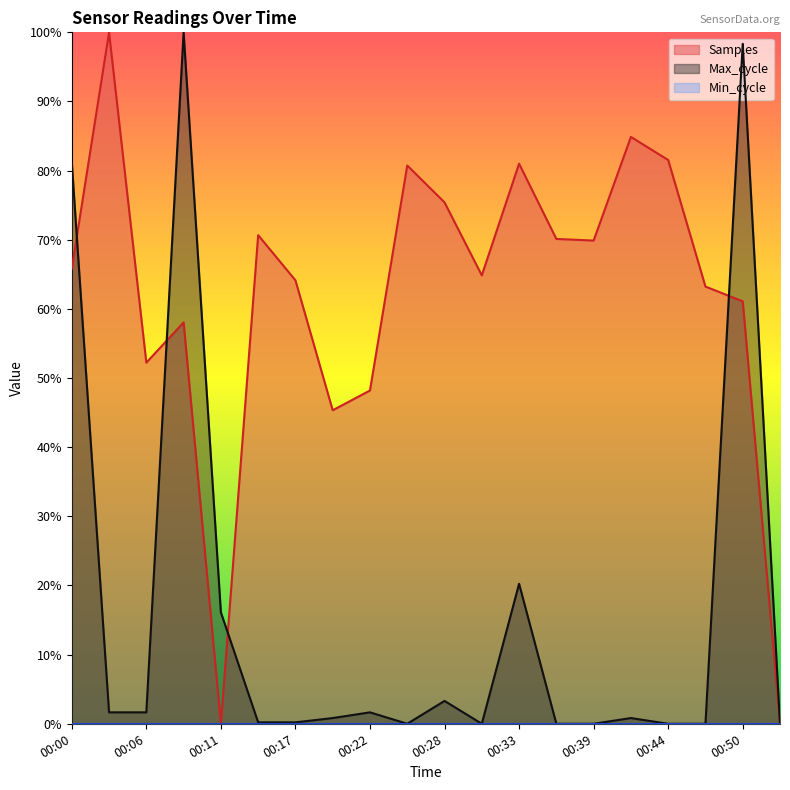

True or false: Samples has a value of 1.1 at 00:14.

False